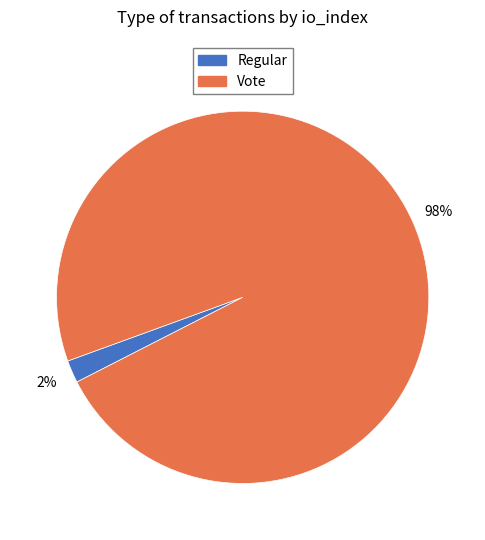

Does any single category account for the majority?

Yes